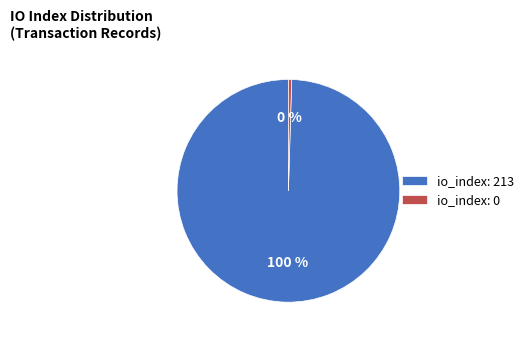

Rank the categories by value from highest to lowest.

io_index: 213, io_index: 0